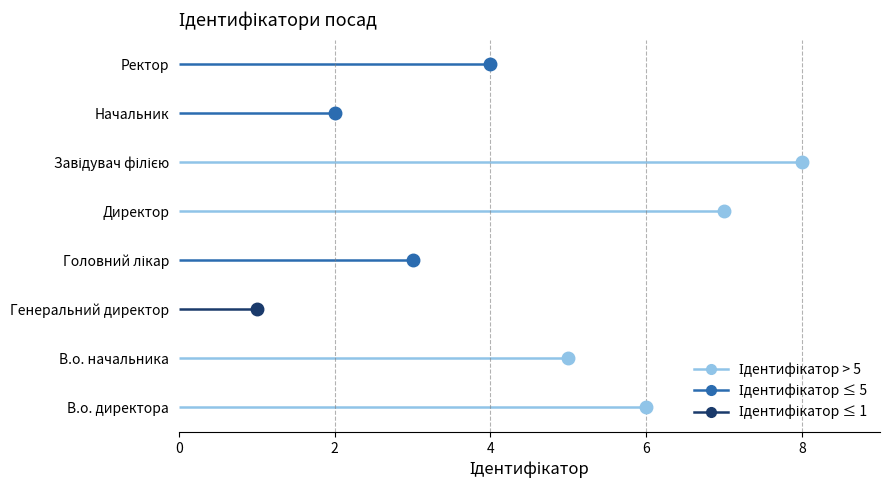

How many data points are less than 5?

4